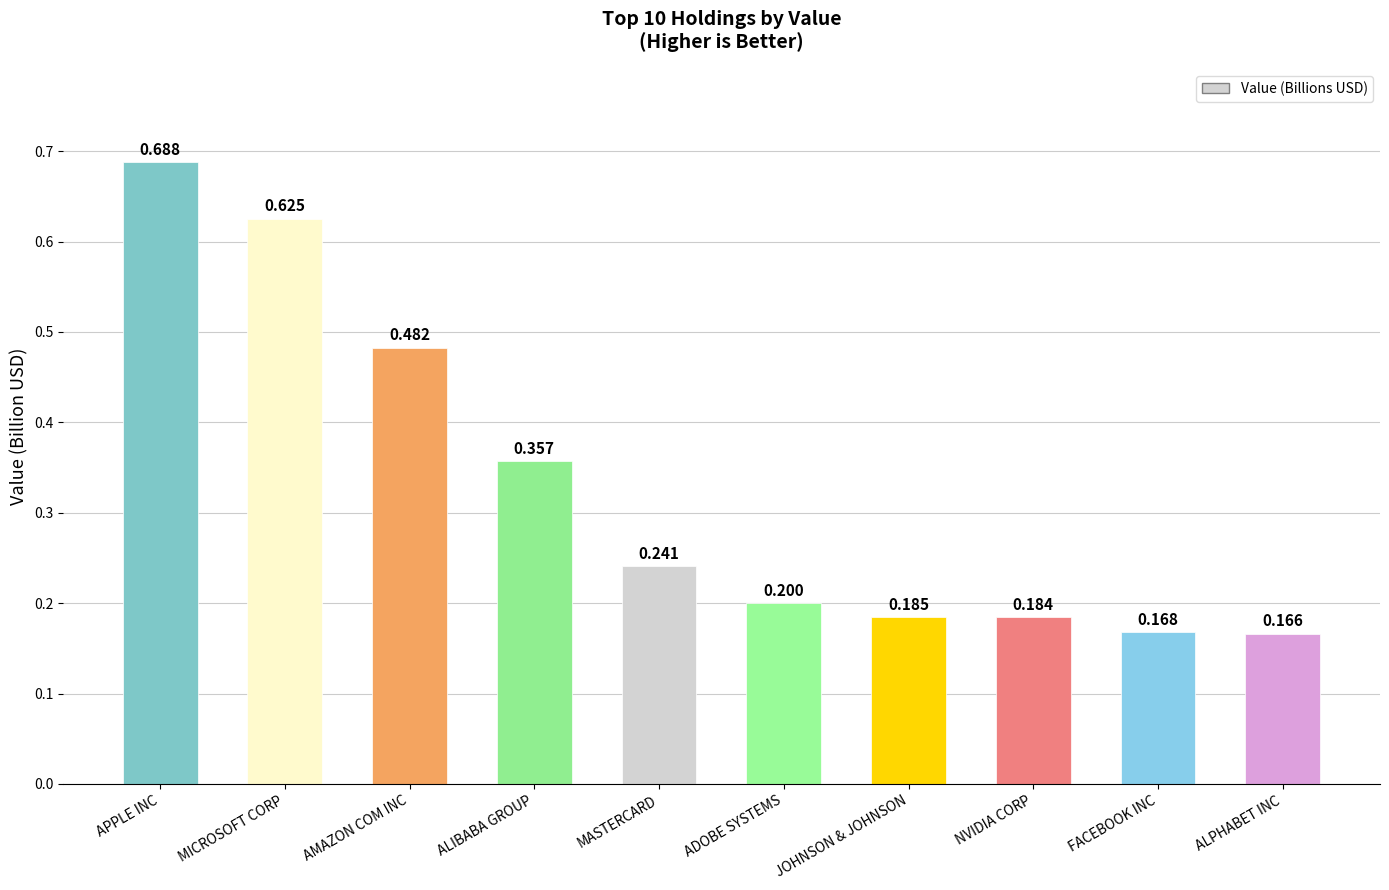

Which has a higher value, NVIDIA CORP or APPLE INC?

APPLE INC